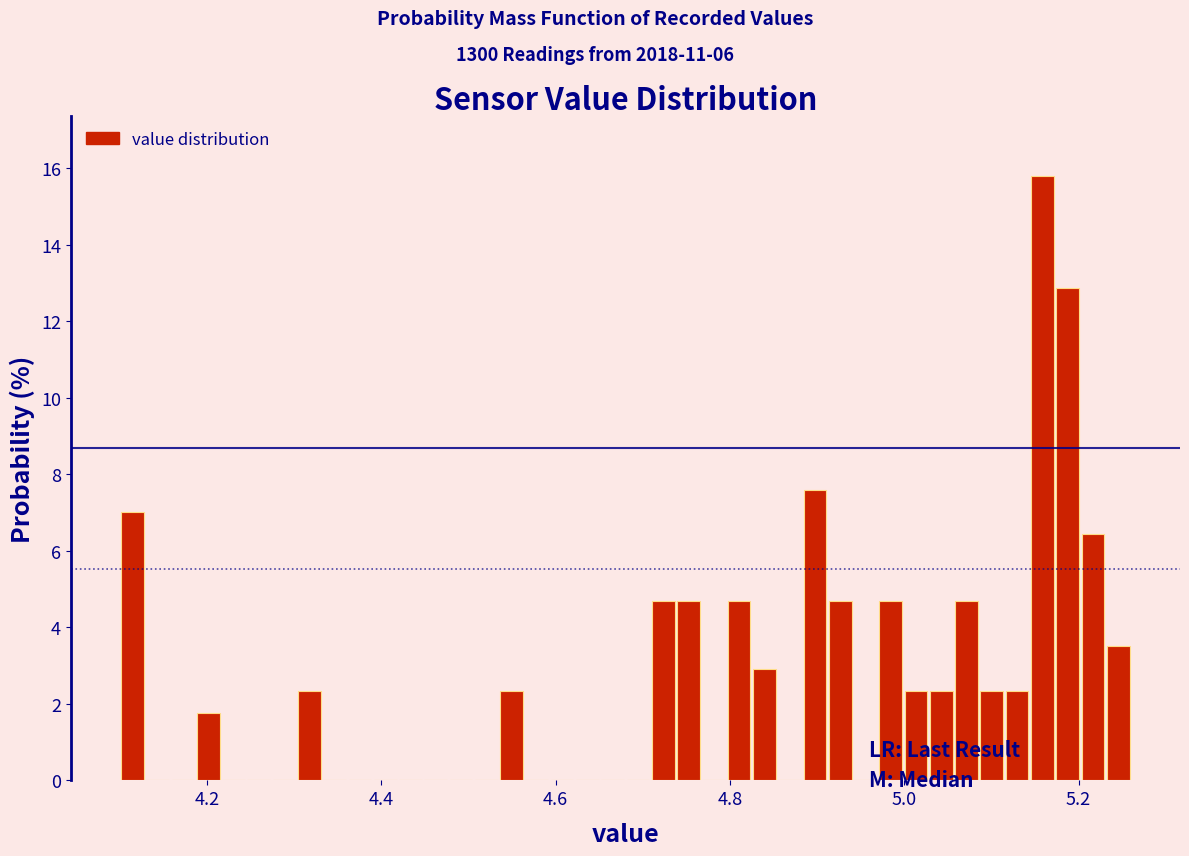

Around what value on the x-axis is the tallest bar? Give the approximate position of its centre, as read against the axis.

5.16